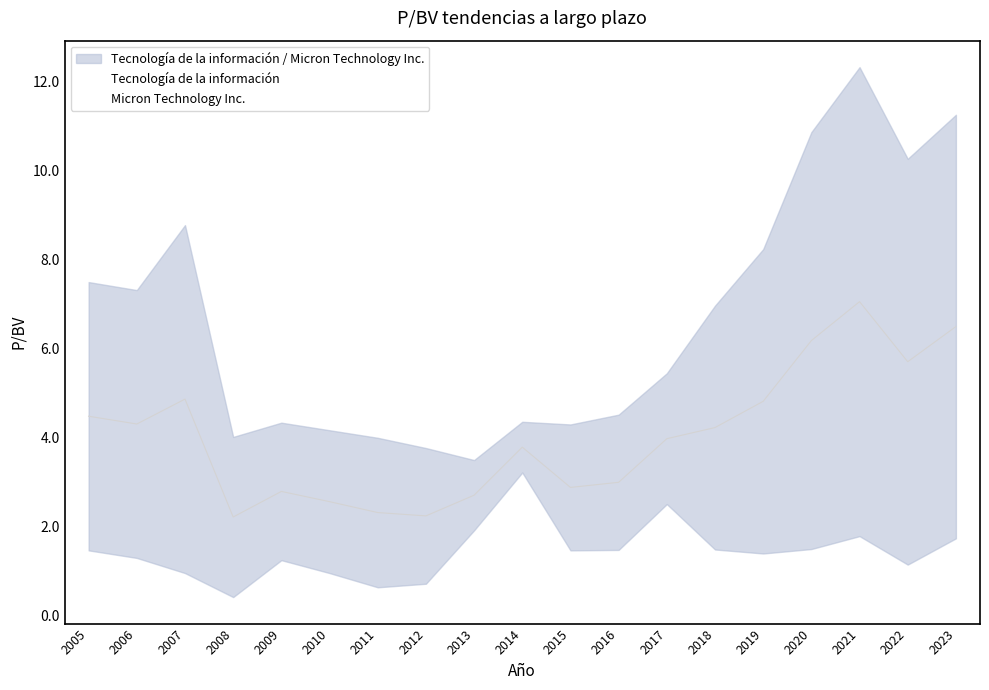

What are all the series names shown in the legend?

Tecnología de la información, Micron Technology Inc.